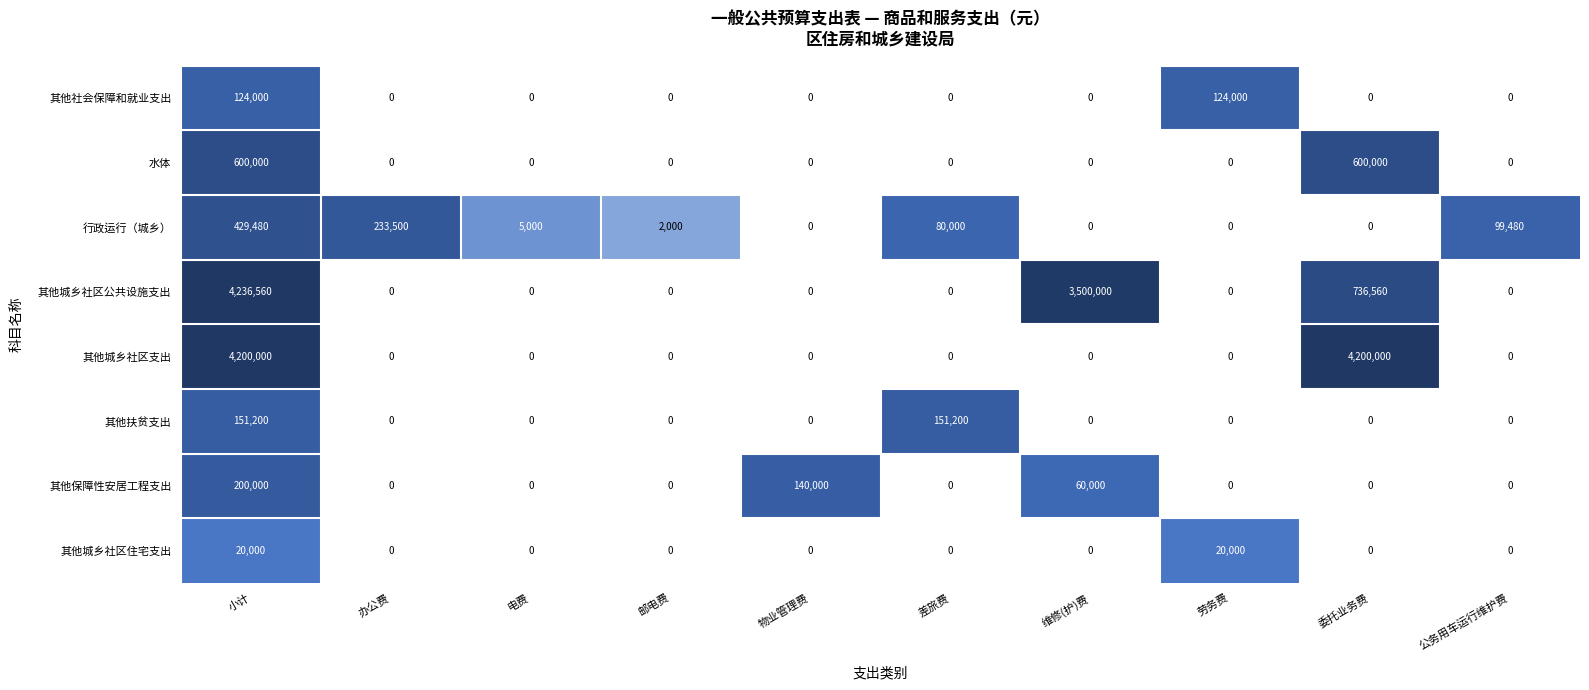

The value of 水体 at 委托业务费 is 600000. True or false?

True